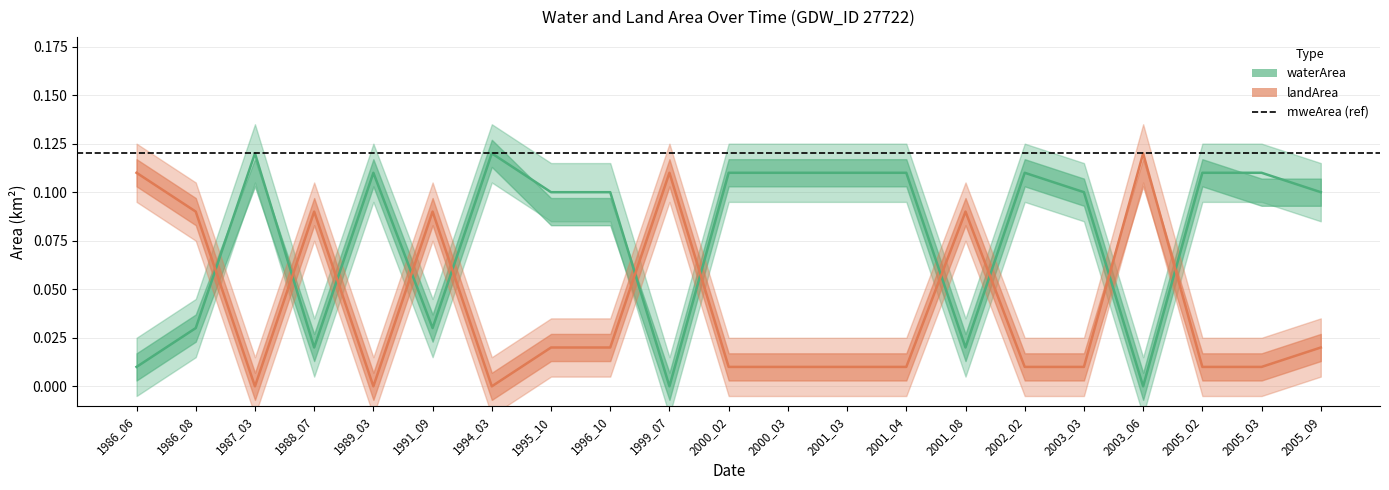

List the series in order of their overall mean, highest first.

waterArea, landArea